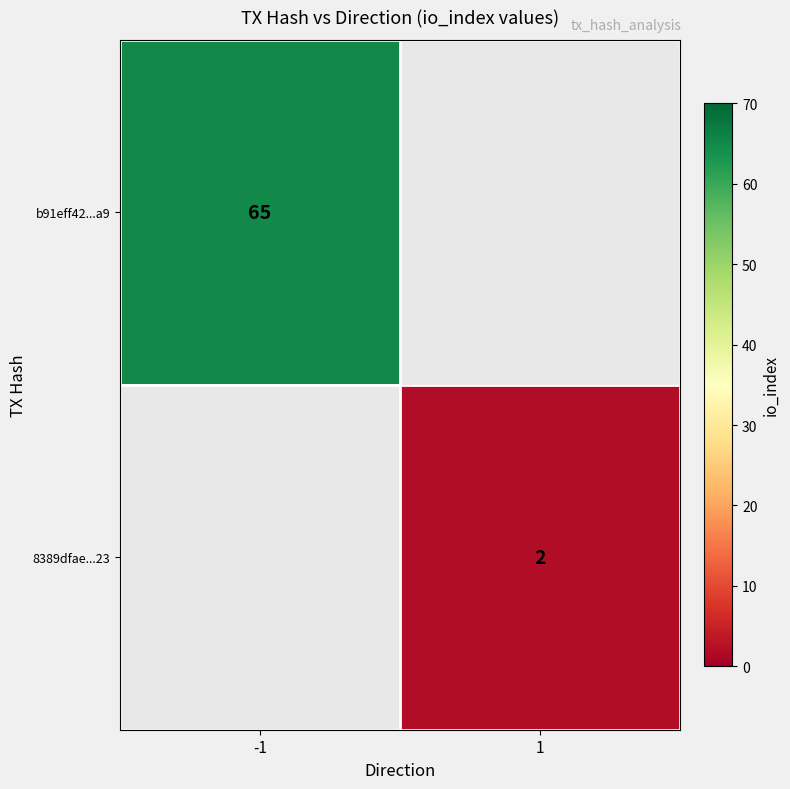

Is it true that b91eff42...a9 equals 18.6 at -1?

False